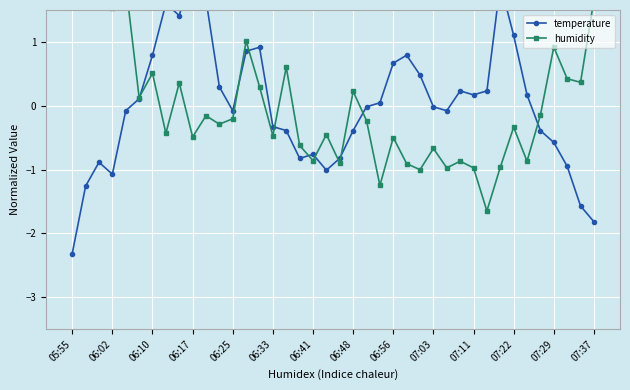

What is the value of the humidity point at the 20th from the left?

-0.5